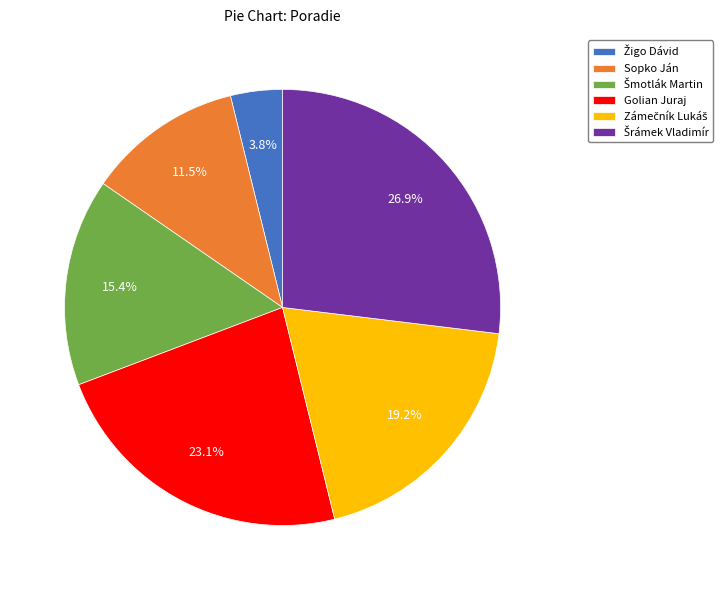

How many slices are in this pie chart?

6